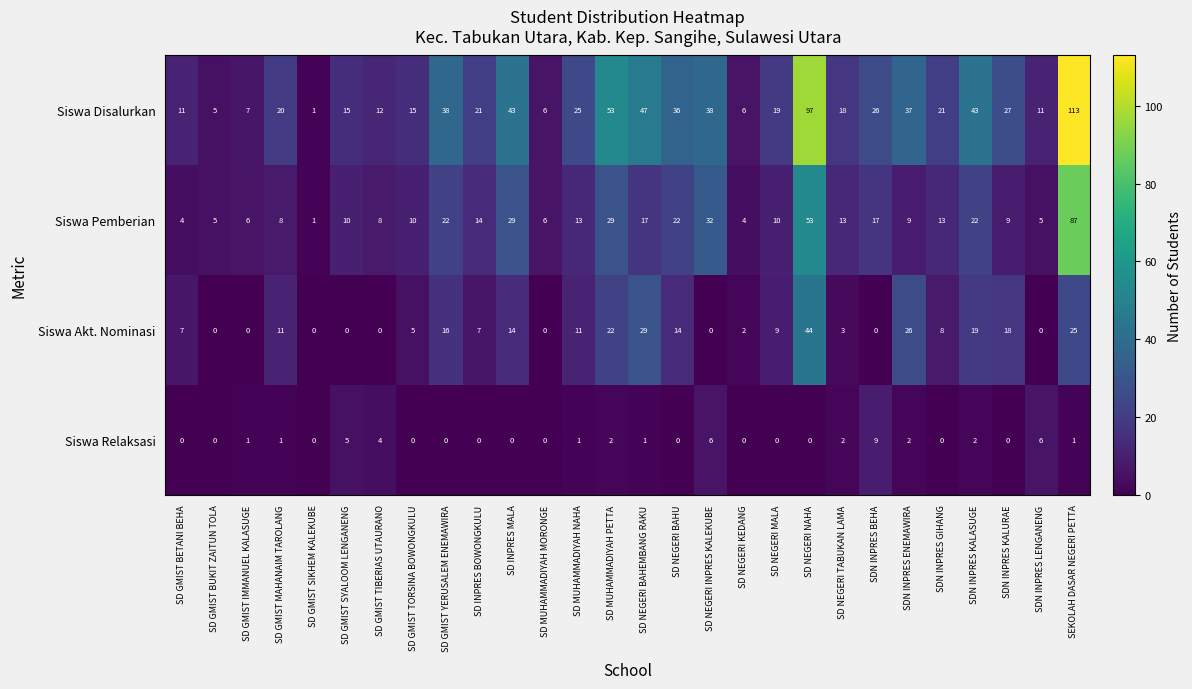

How many categories are shown in the chart?

28